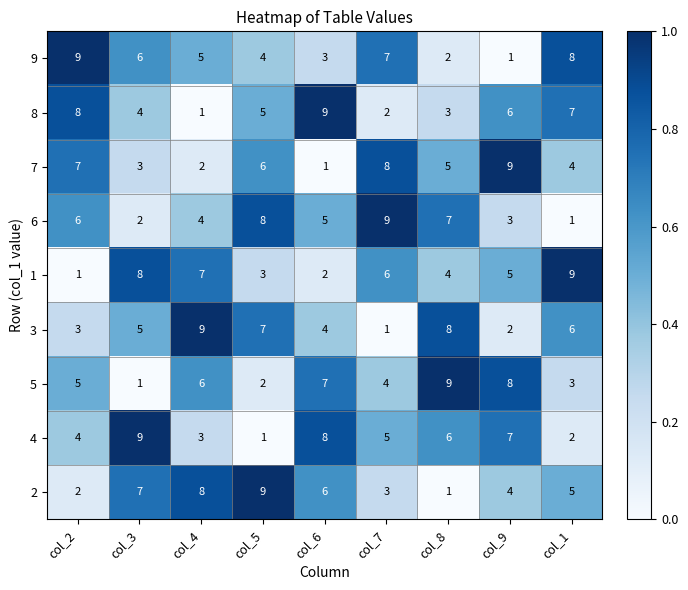

What is the difference between the maximum and second lowest values in the 6 series?

7